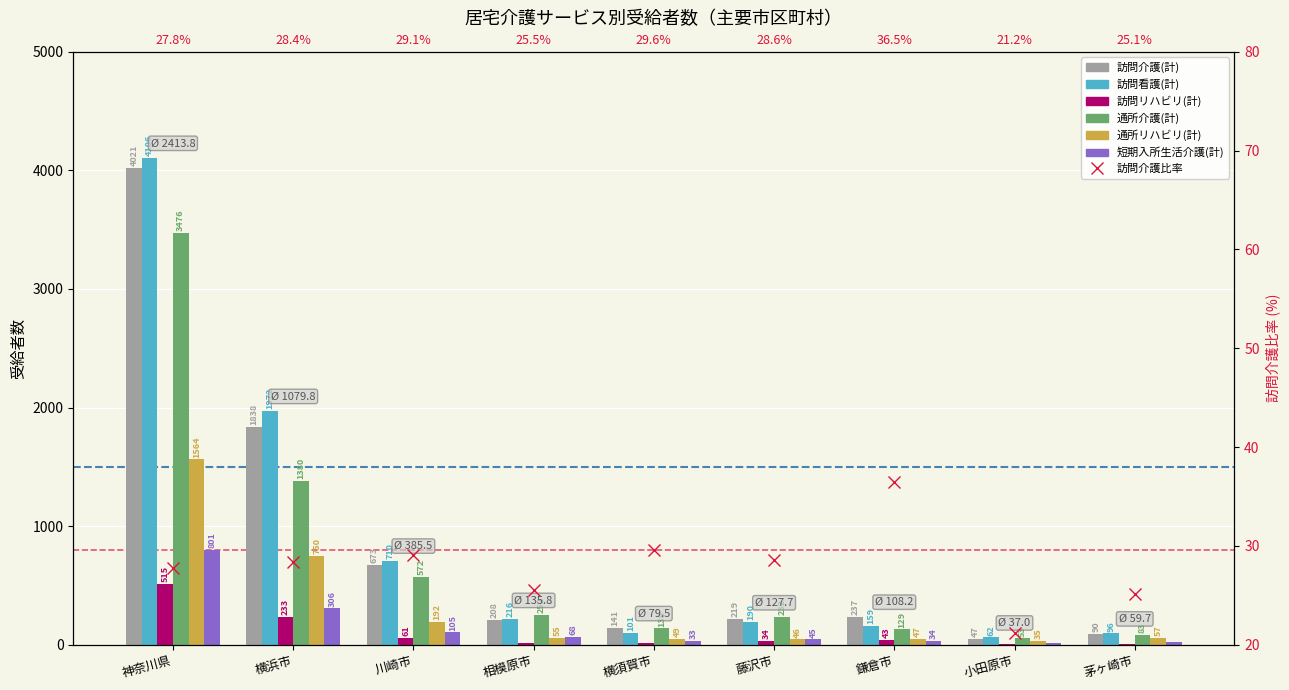

At which category does the chart reach its minimum across all series?

茅ヶ崎市